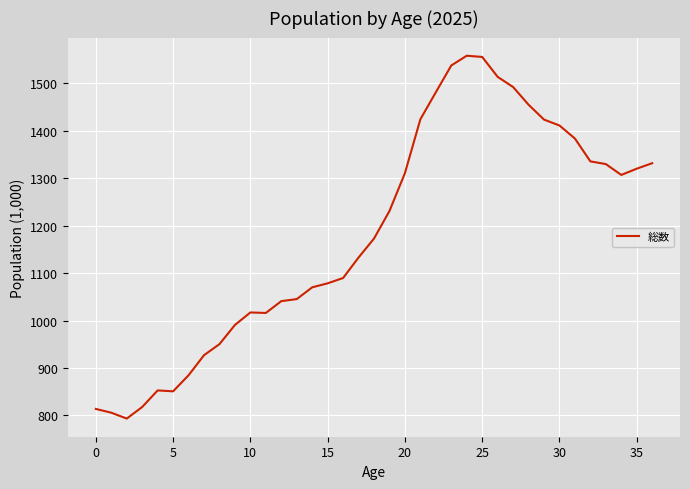

Count the number of categories in the chart.

37